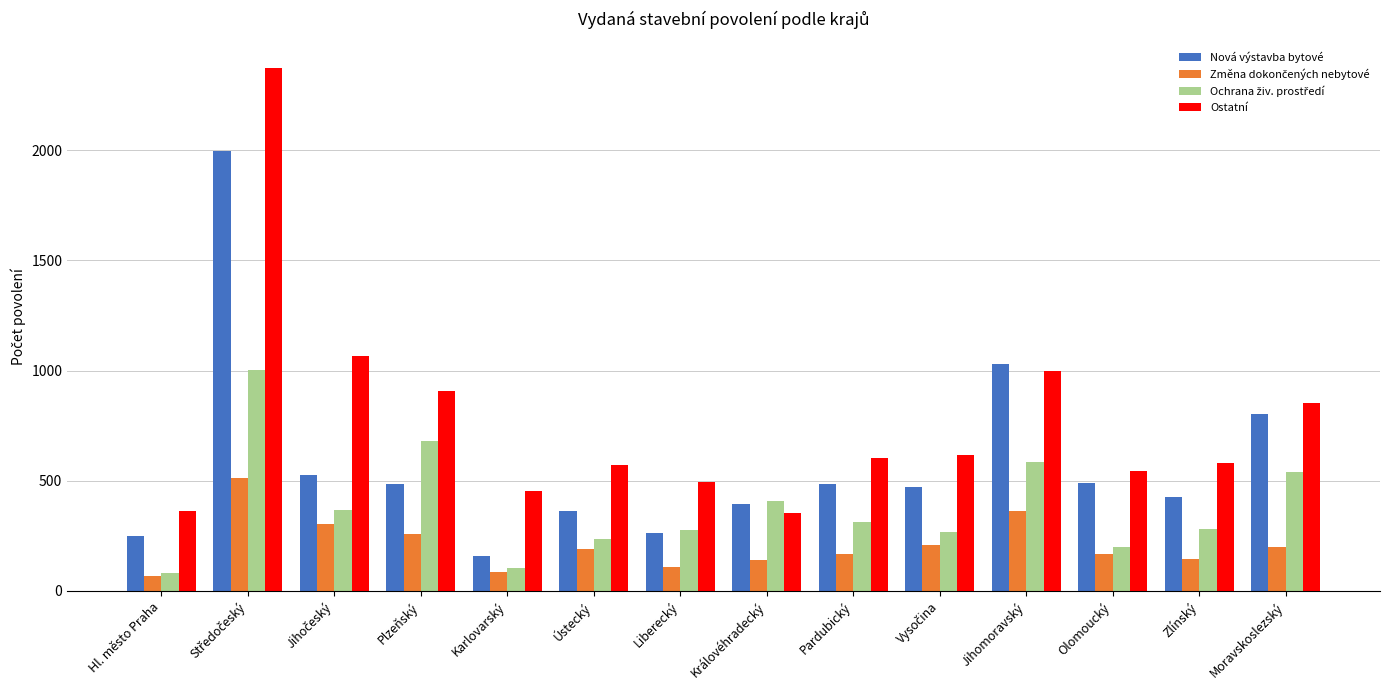

How many series are shown in this chart?

4